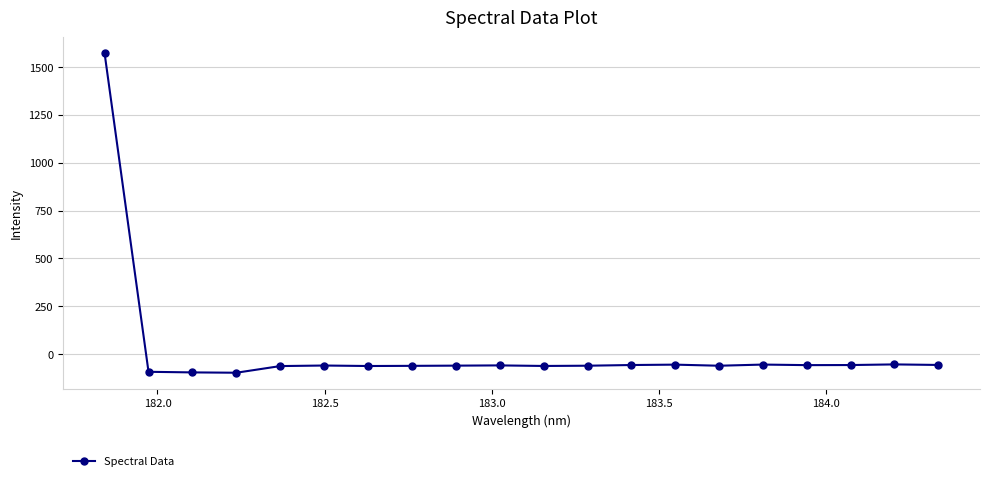

What is the sum of all values?

364.1